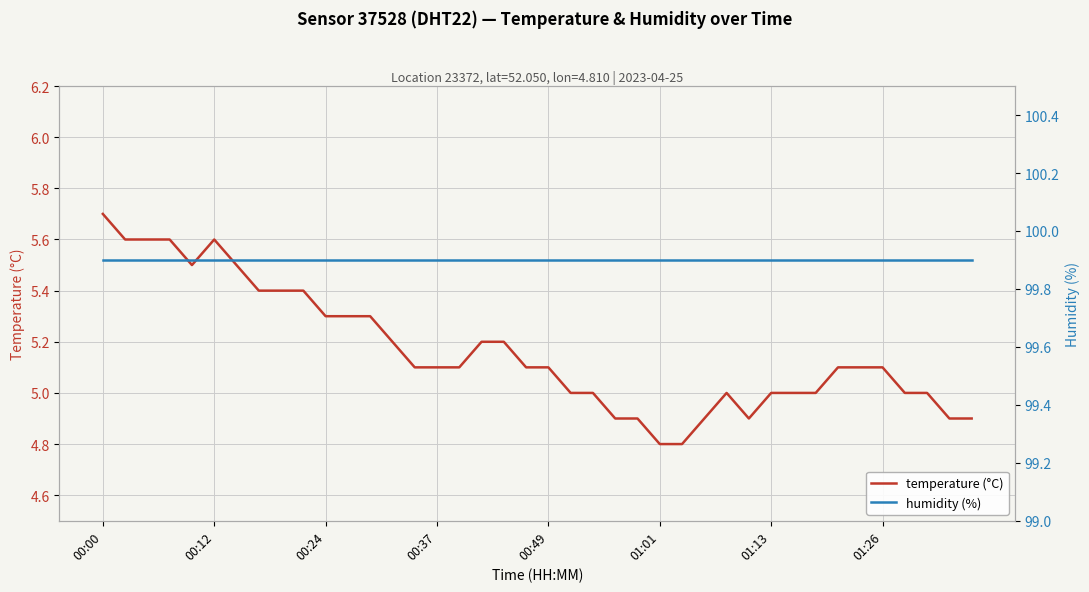

Is it true that temperature (°C) equals 7.3 at 00:24?

False